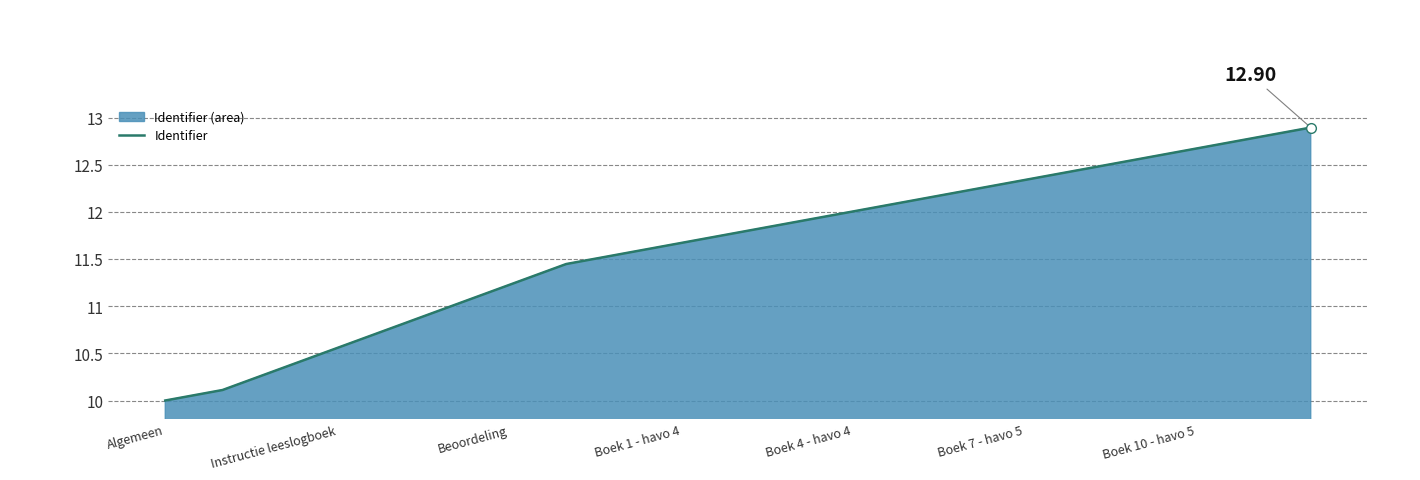

Which label corresponds to the smallest value in the chart?

Algemeen